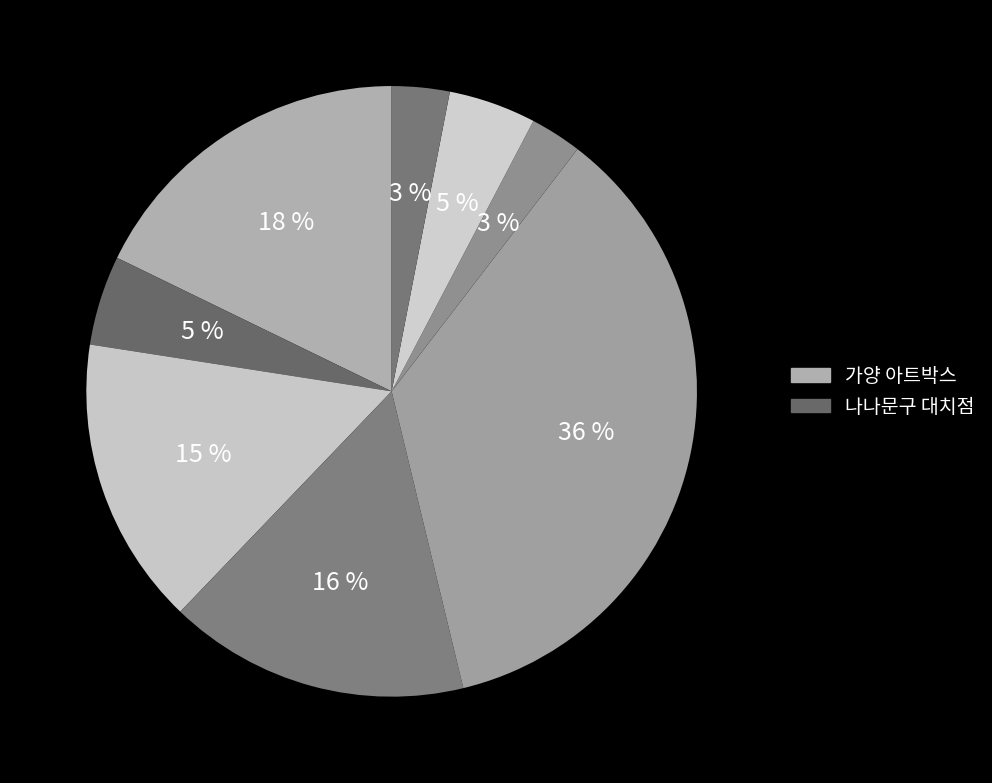

Count the number of slices in the pie.

8